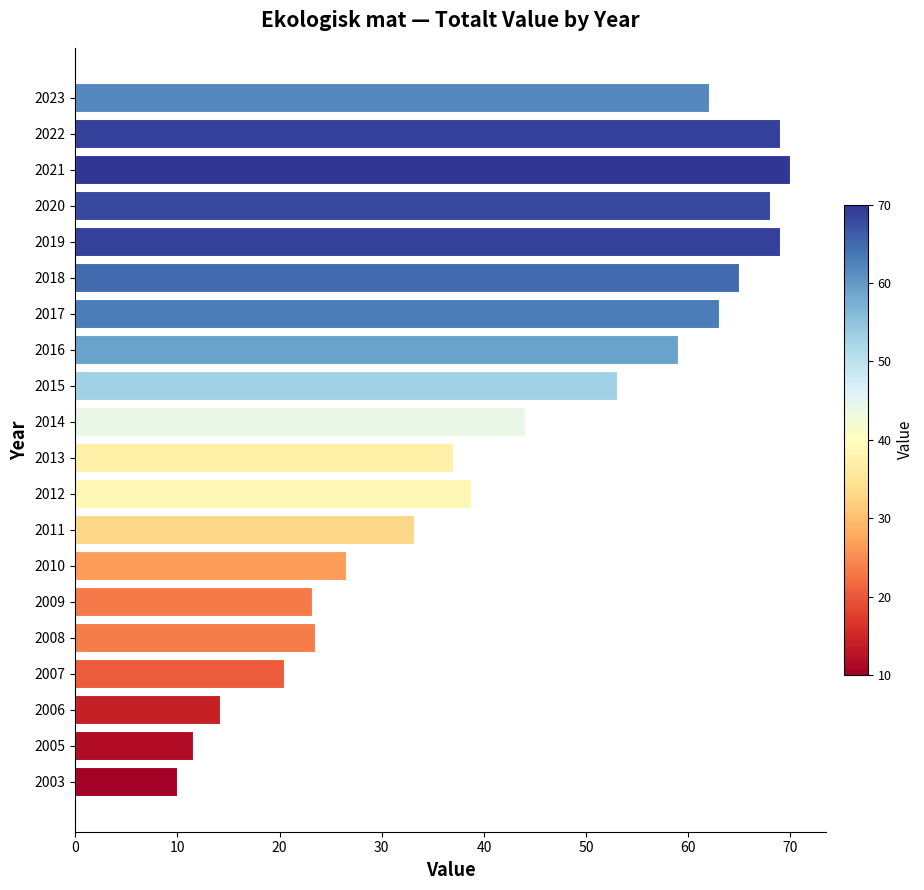

Reading bottom to top, transcribe all the data shown in this chart.

2003=10.0	2005=11.5	2006=14.2	2007=20.4	2008=23.5	2009=23.2	2010=26.5	2011=33.2	2012=38.7	2013=37.0	2014=44.0	2015=53.0	2016=59.0	2017=63.0	2018=65.0	2019=69.0	2020=68.0	2021=70.0	2022=69.0	2023=62.0